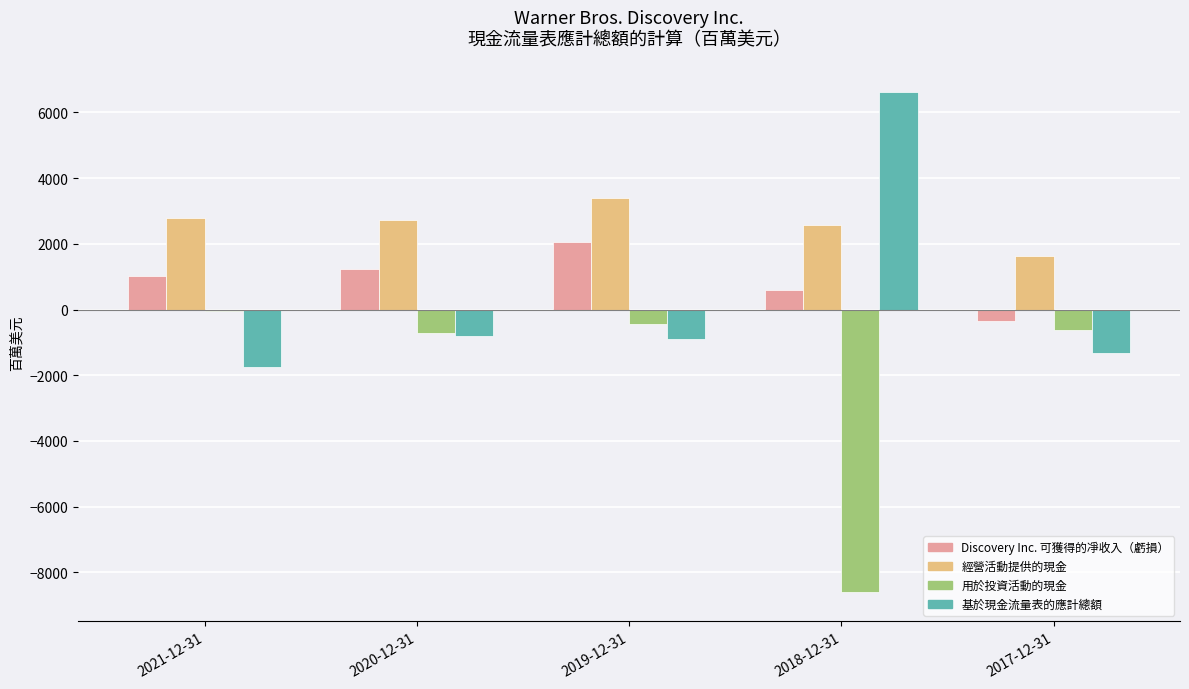

Is the value of 基於現金流量表的應計總額 at 2018-12-31 greater than the value of 經營活動提供的現金 at 2019-12-31?

Yes